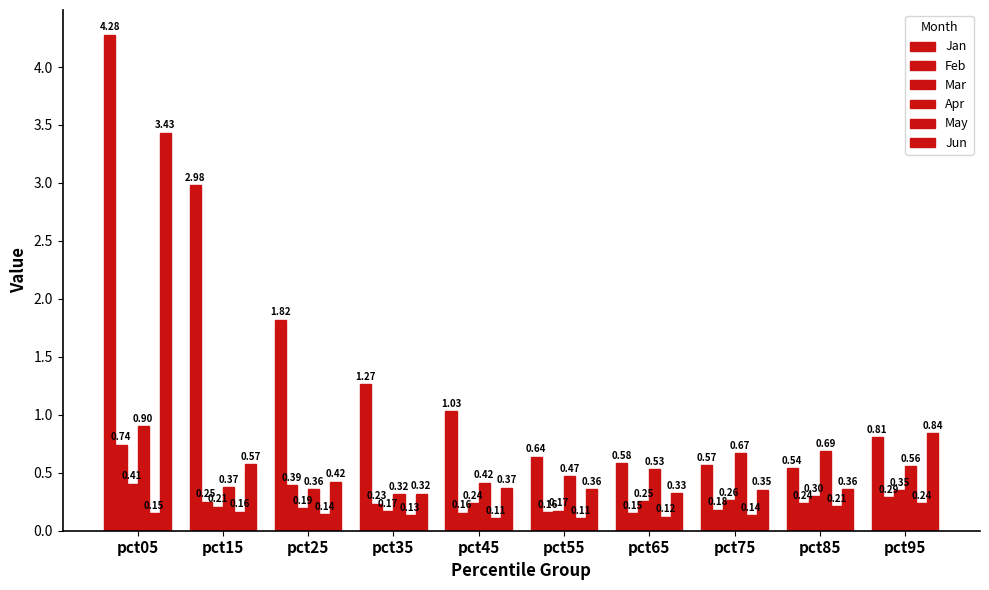

How many bars are there in total?

60